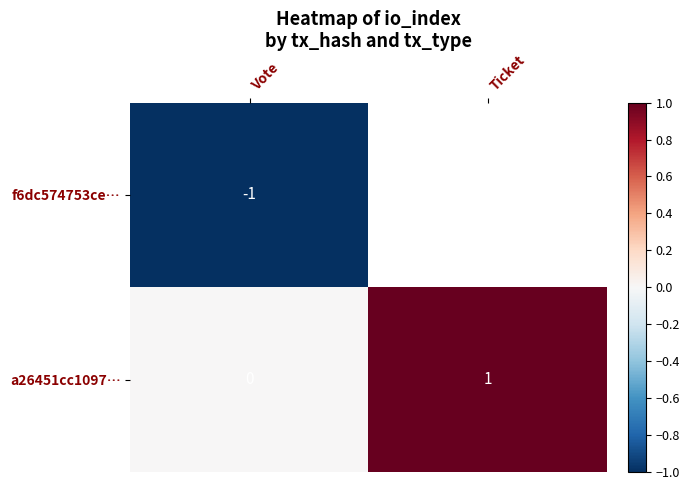

Which category has the highest value across all series?

Ticket